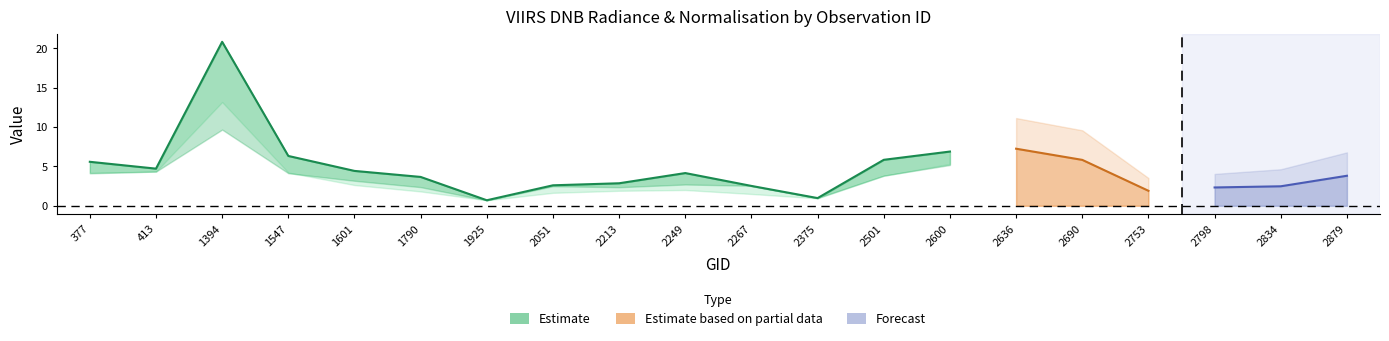

What is the difference between the maximum and minimum values in the rade9_mult_nadir_norm series?

12.5